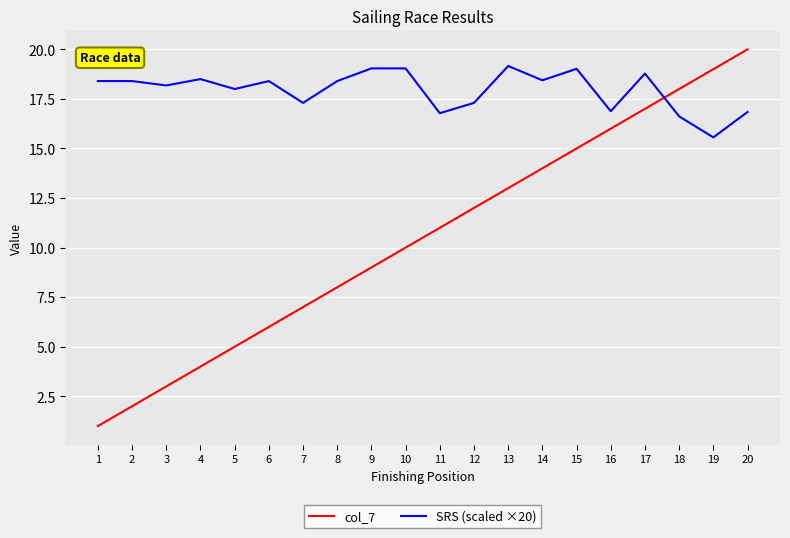

What is the minimum value shown in the chart?

1.0